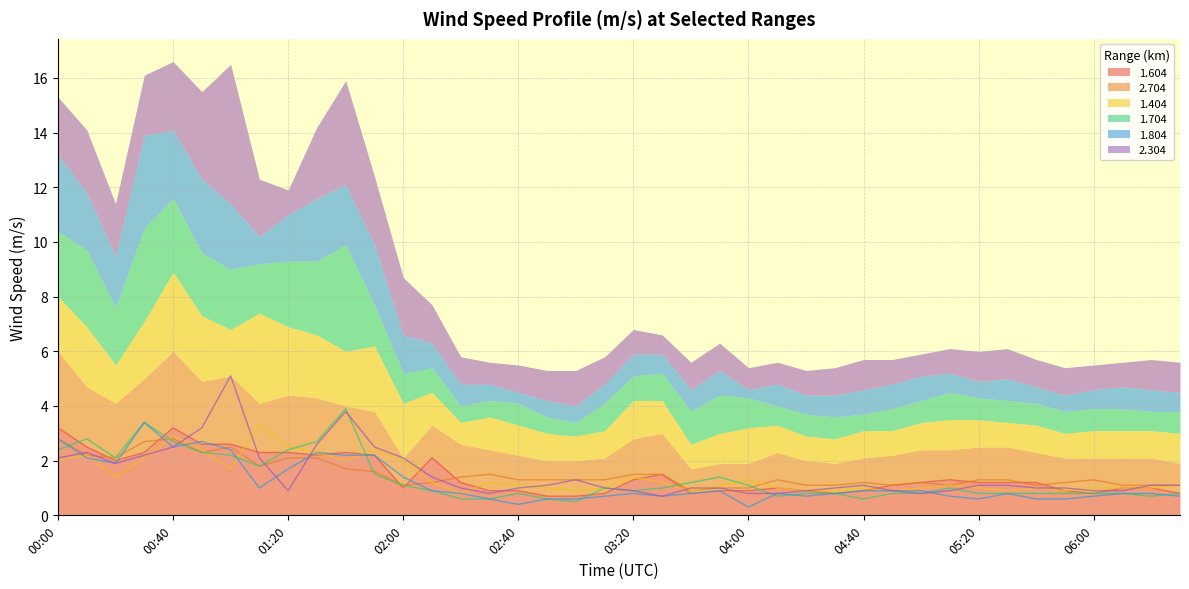

True or false: 1.404 has a value of 0.7 at 02:10.

False